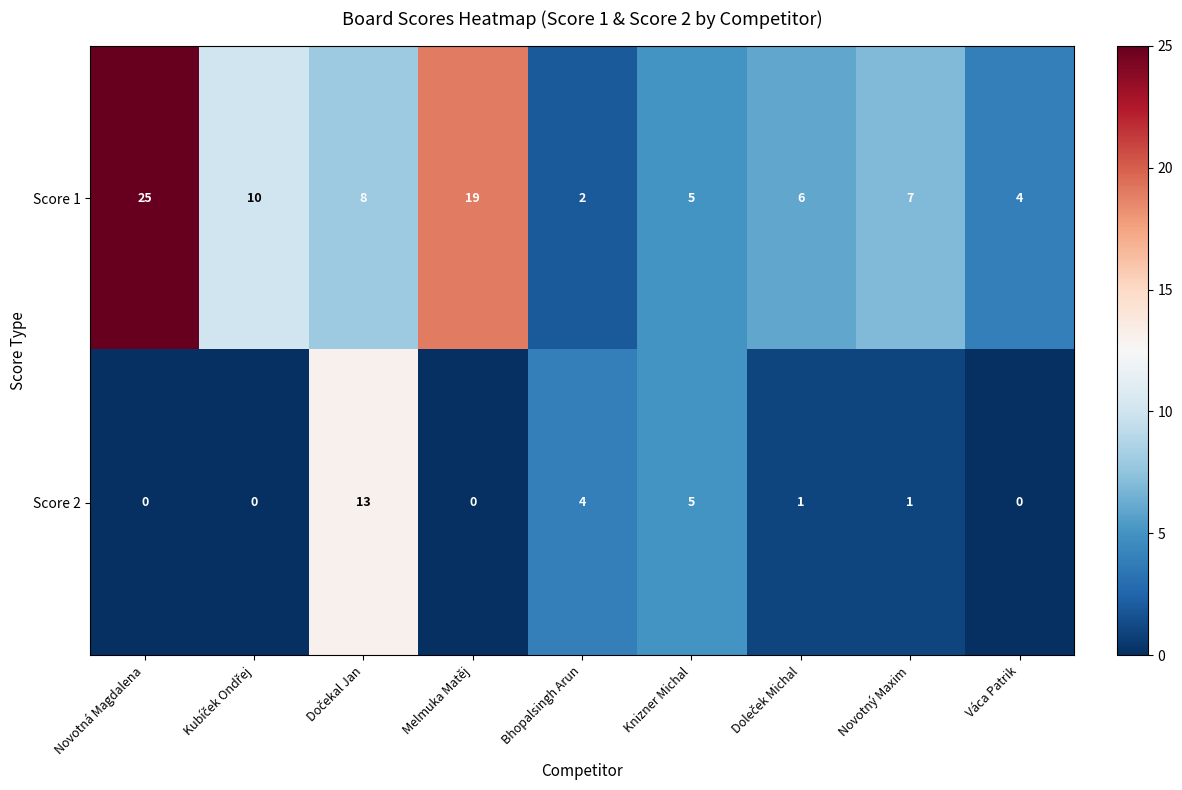

What is the total value across all series at Knizner Michal?

10